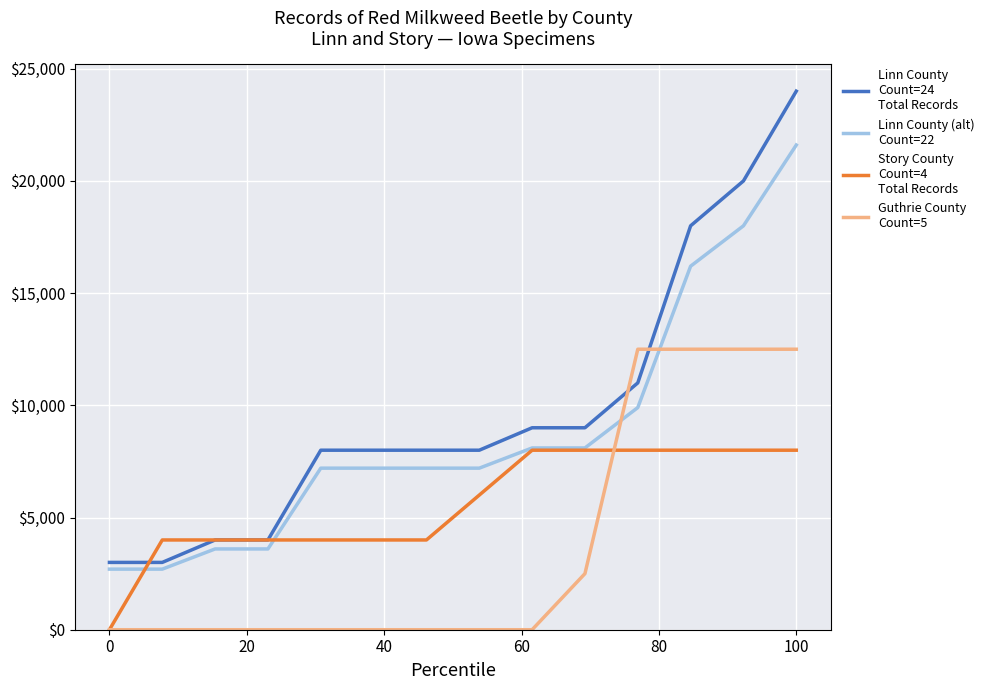

What is the maximum value shown in the chart?

24000